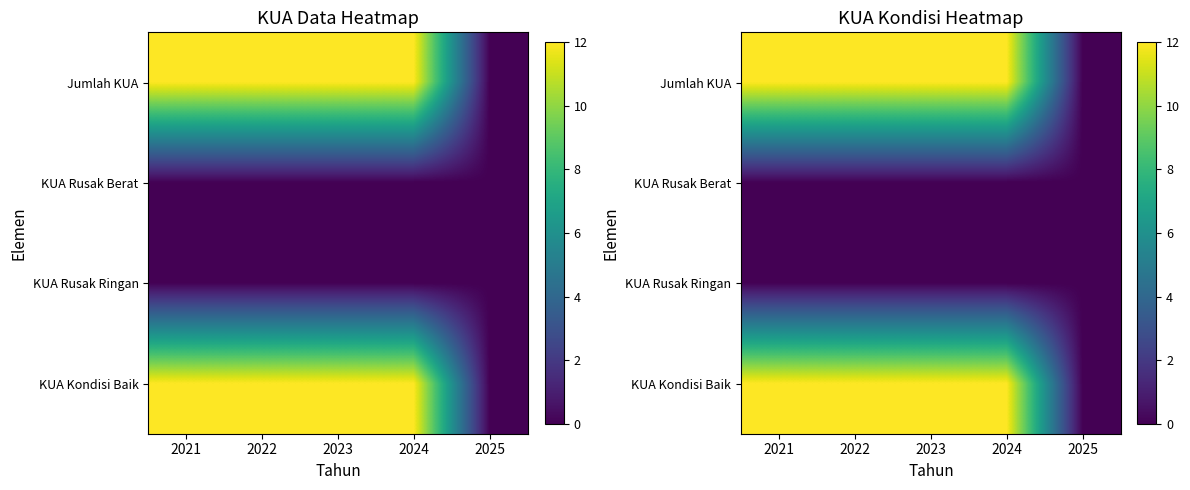

What is the difference between the highest and lowest values at 2022?

12